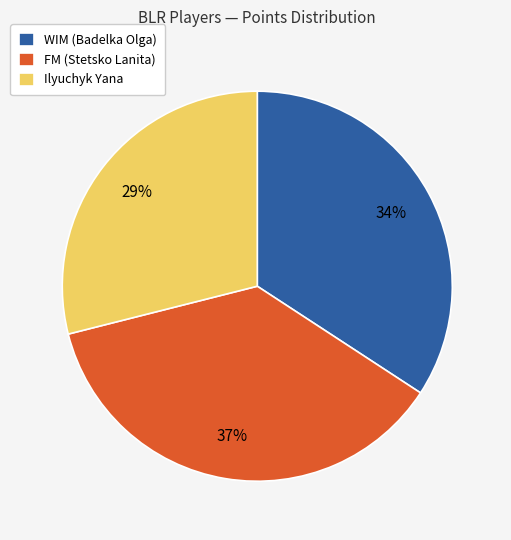

Is the sum of Ilyuchyk Yana and FM (Stetsko Lanita) greater than half?

Yes